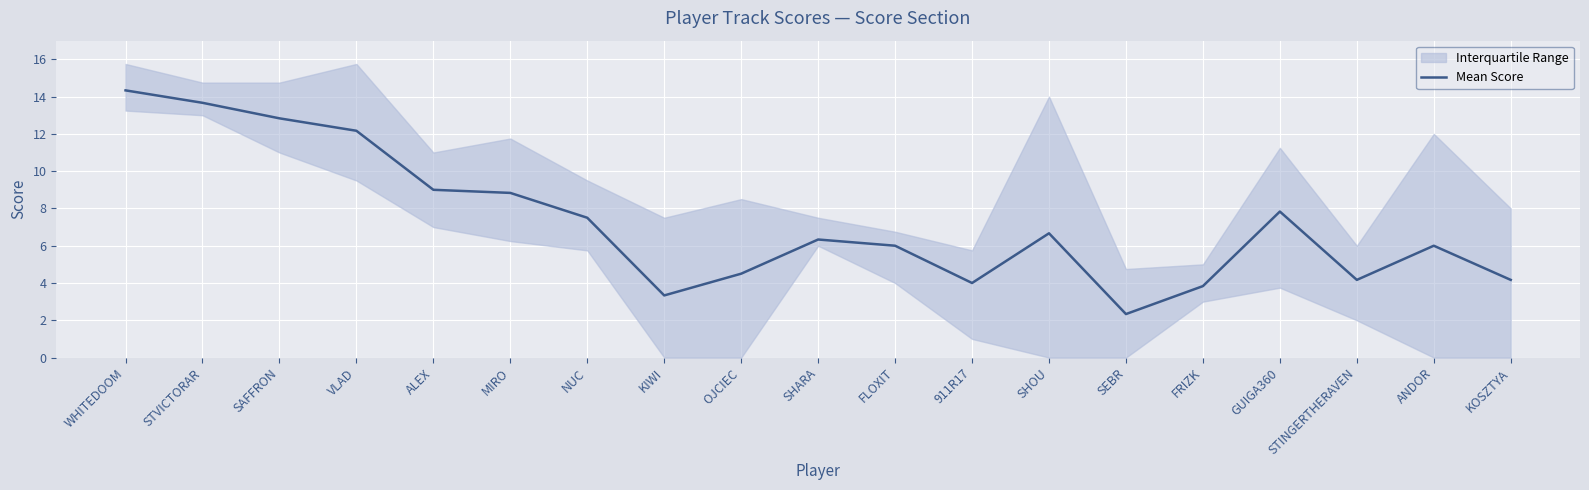

Is it true that the value at SHOU is 11.7?

False